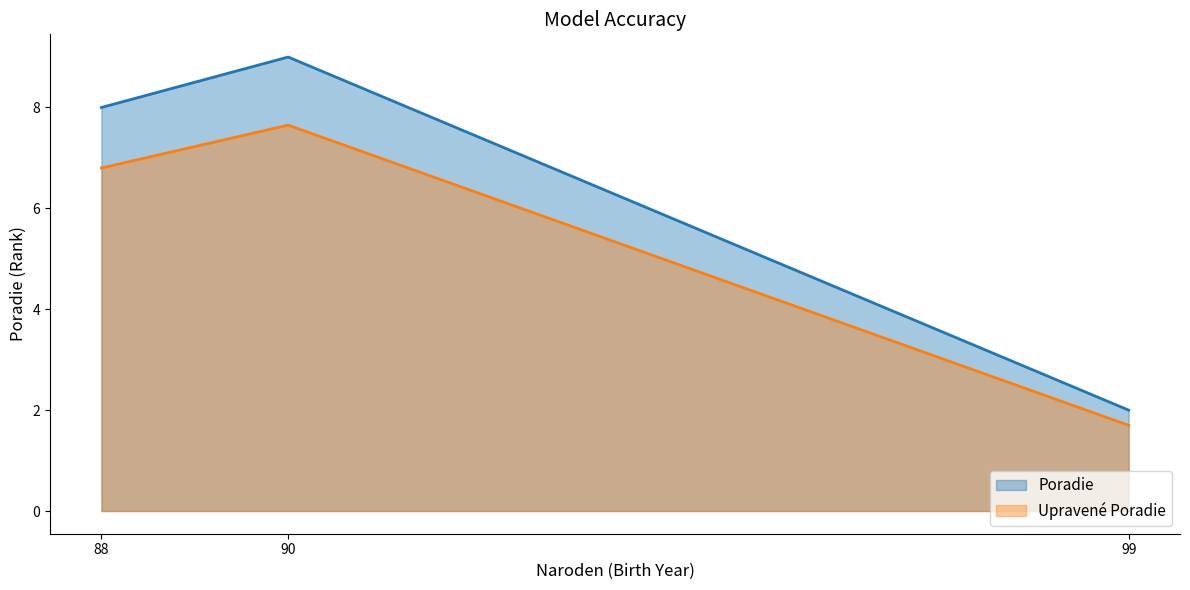

How many series are shown in this chart?

2